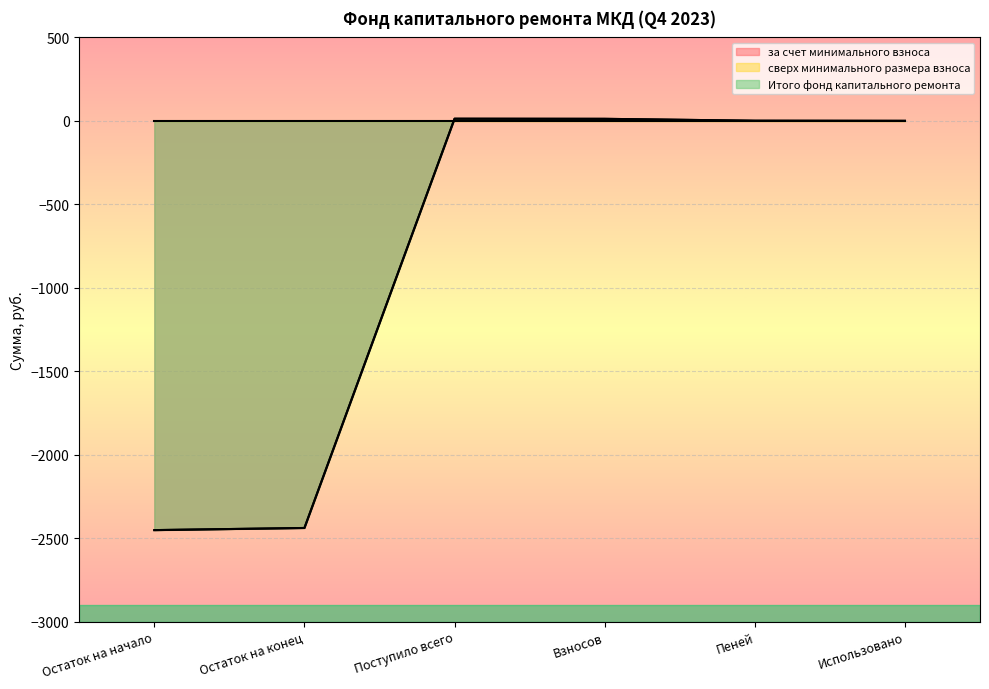

Which series has the largest range (max minus min)?

за счет минимального взноса